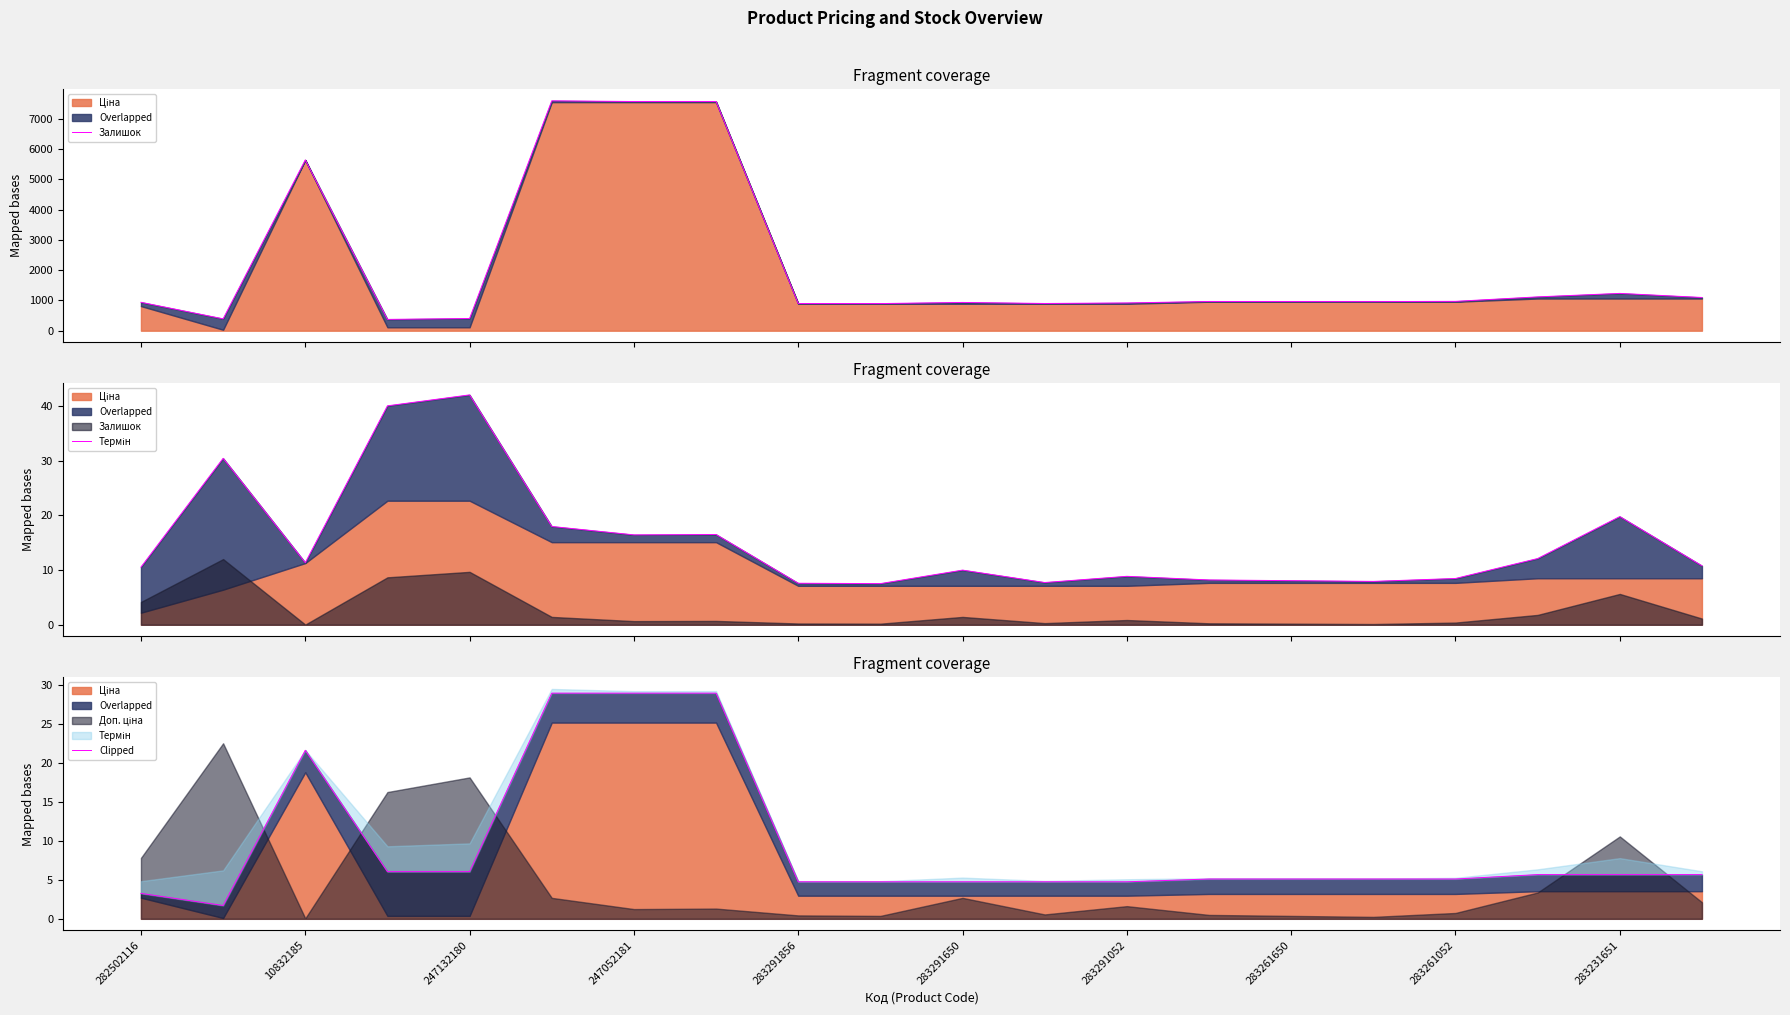

True or false: there are more than 1 points higher than both neighbors.

False